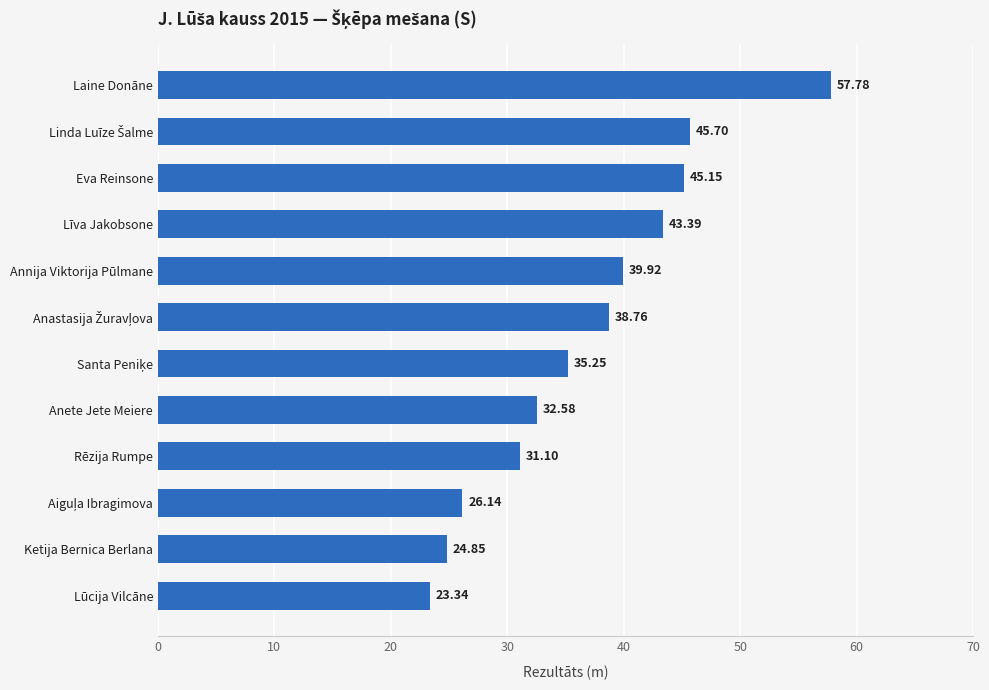

At which label is the value closest to 40?

Annija Viktorija Pūlmane